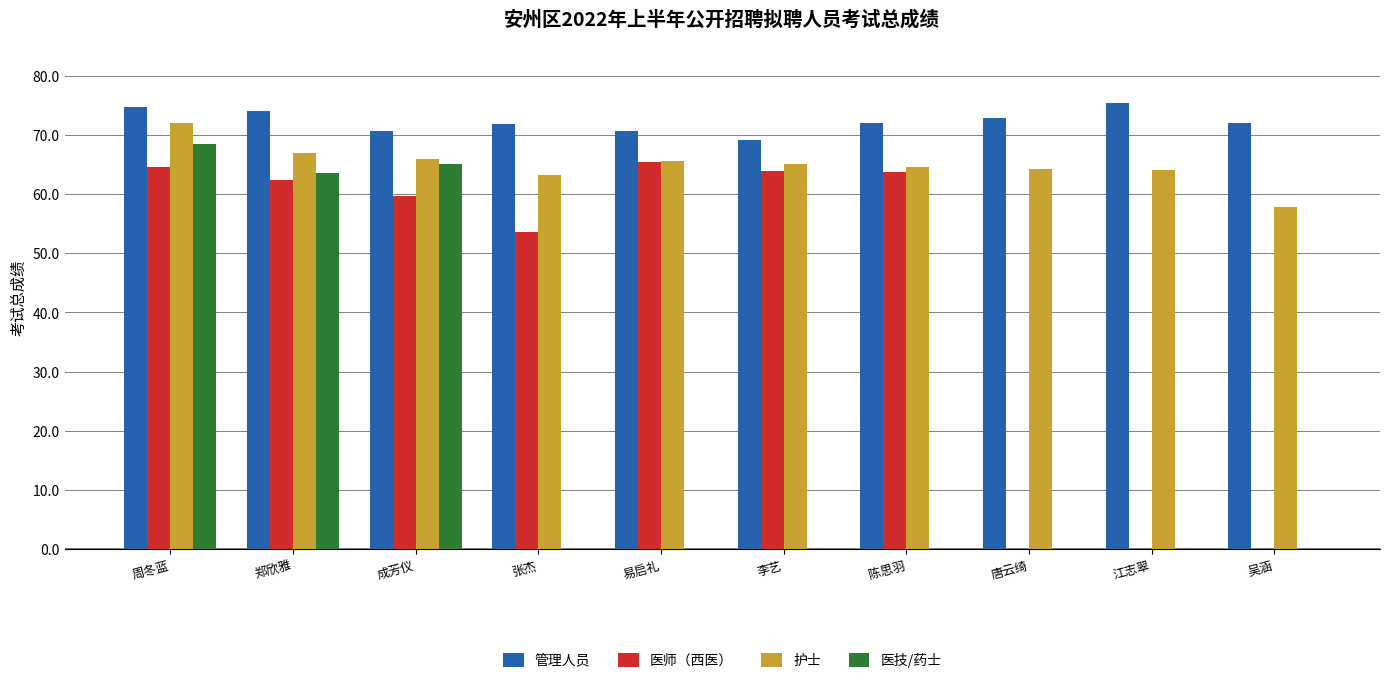

What is the sum of all 护士 values?

649.4